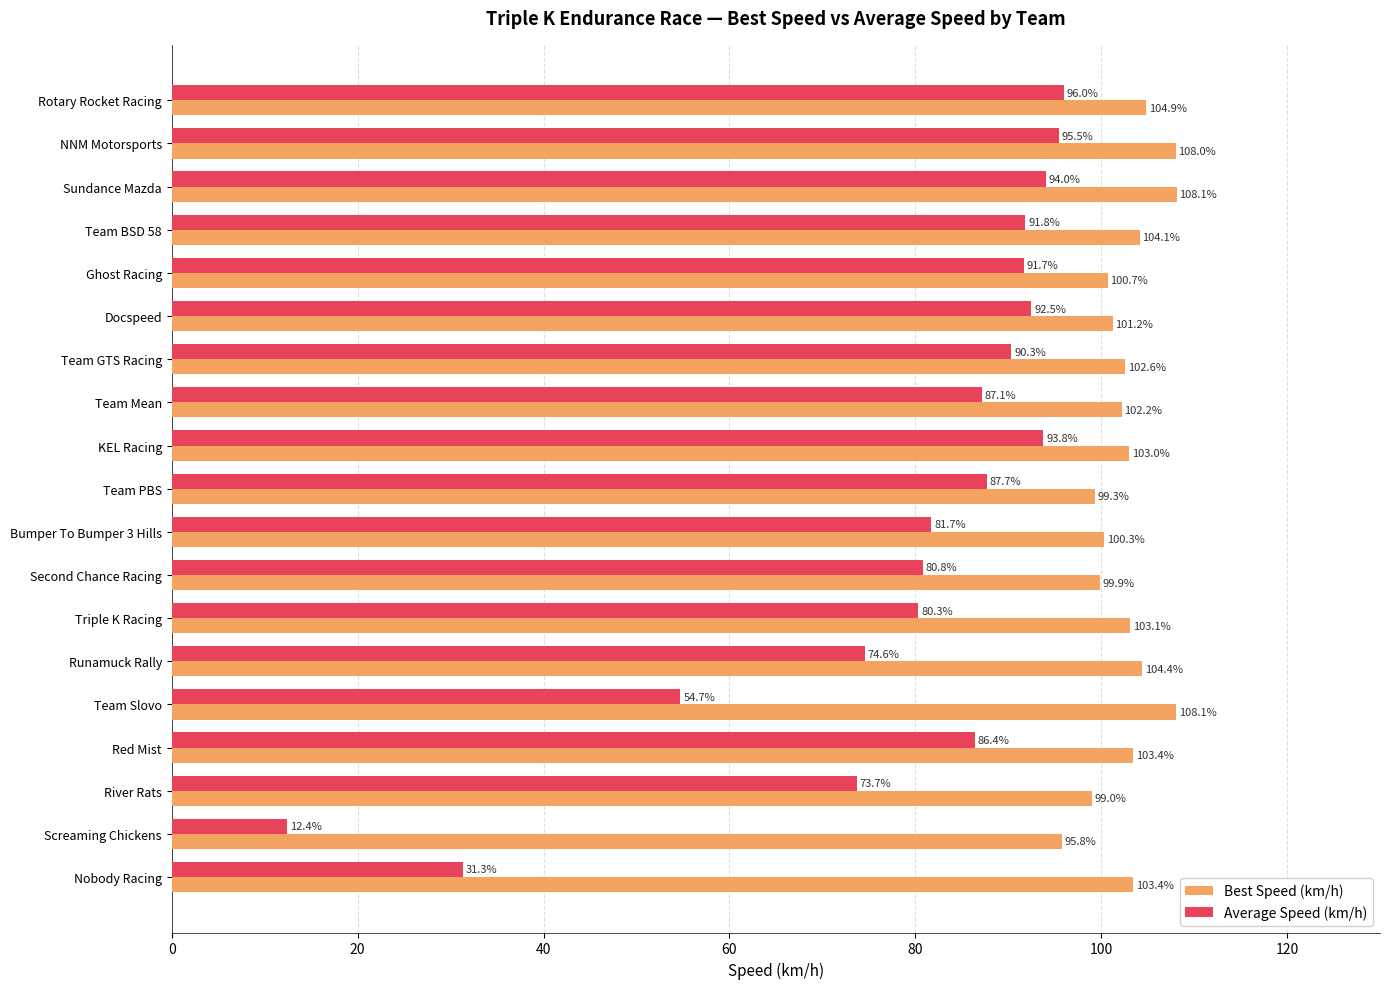

List the series in order of their overall mean, lowest first.

Average Speed (km/h), Best Speed (km/h)